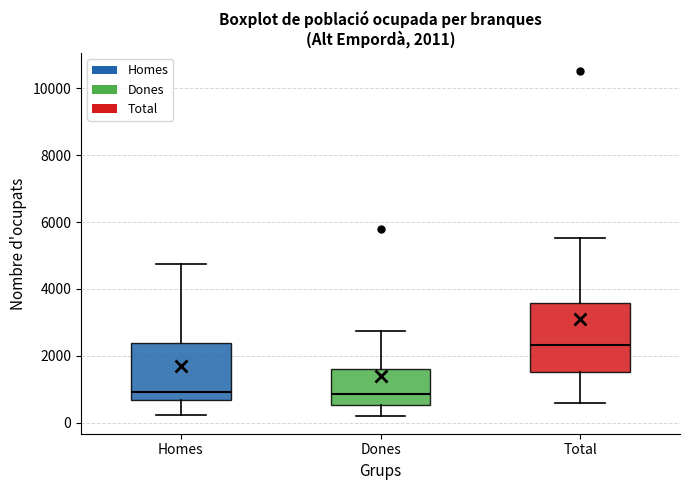

Comparing the boxes themselves (not the whiskers), which one is the tallest?

Total